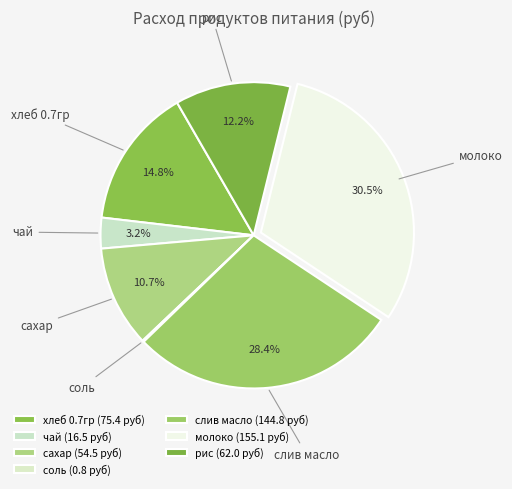

To the nearest percent, what is the difference between the largest and smallest slice percentages?

30%